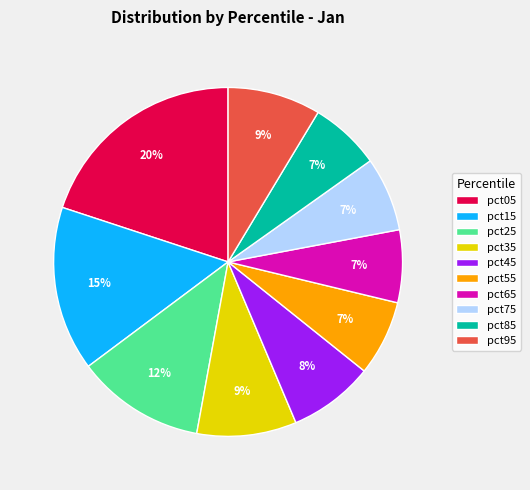

The pct15 slice represents 5% of the pie. True or false?

False